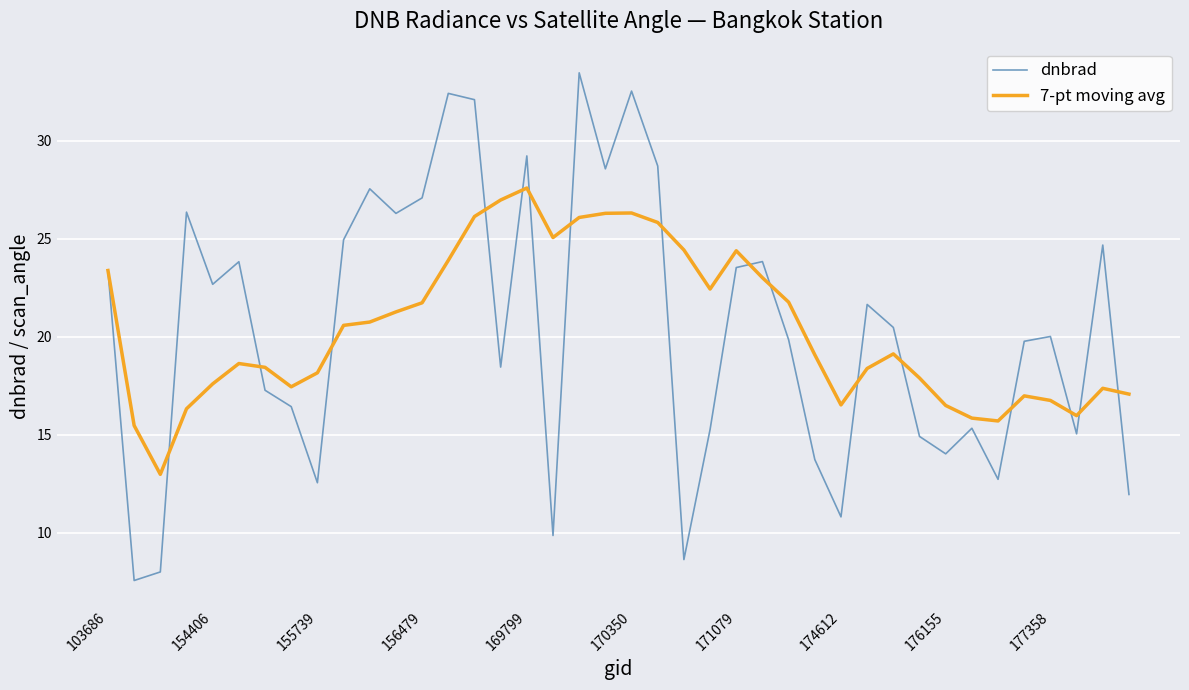

What is the minimum value for 7-pt moving avg?

13.0